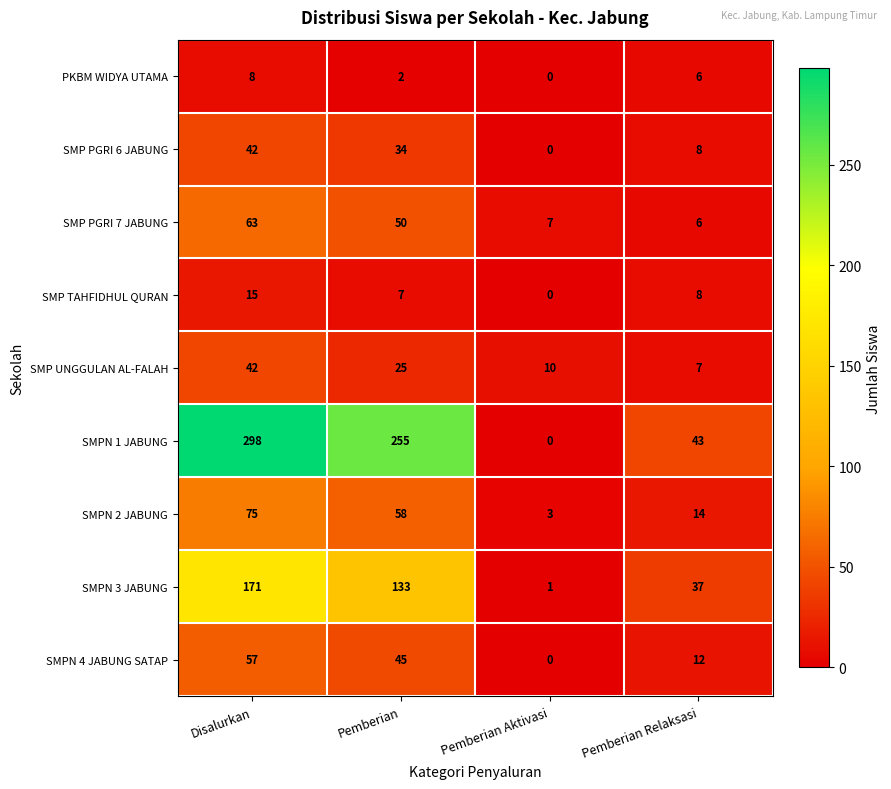

What is the highest value of the SMP PGRI 7 JABUNG series?

63